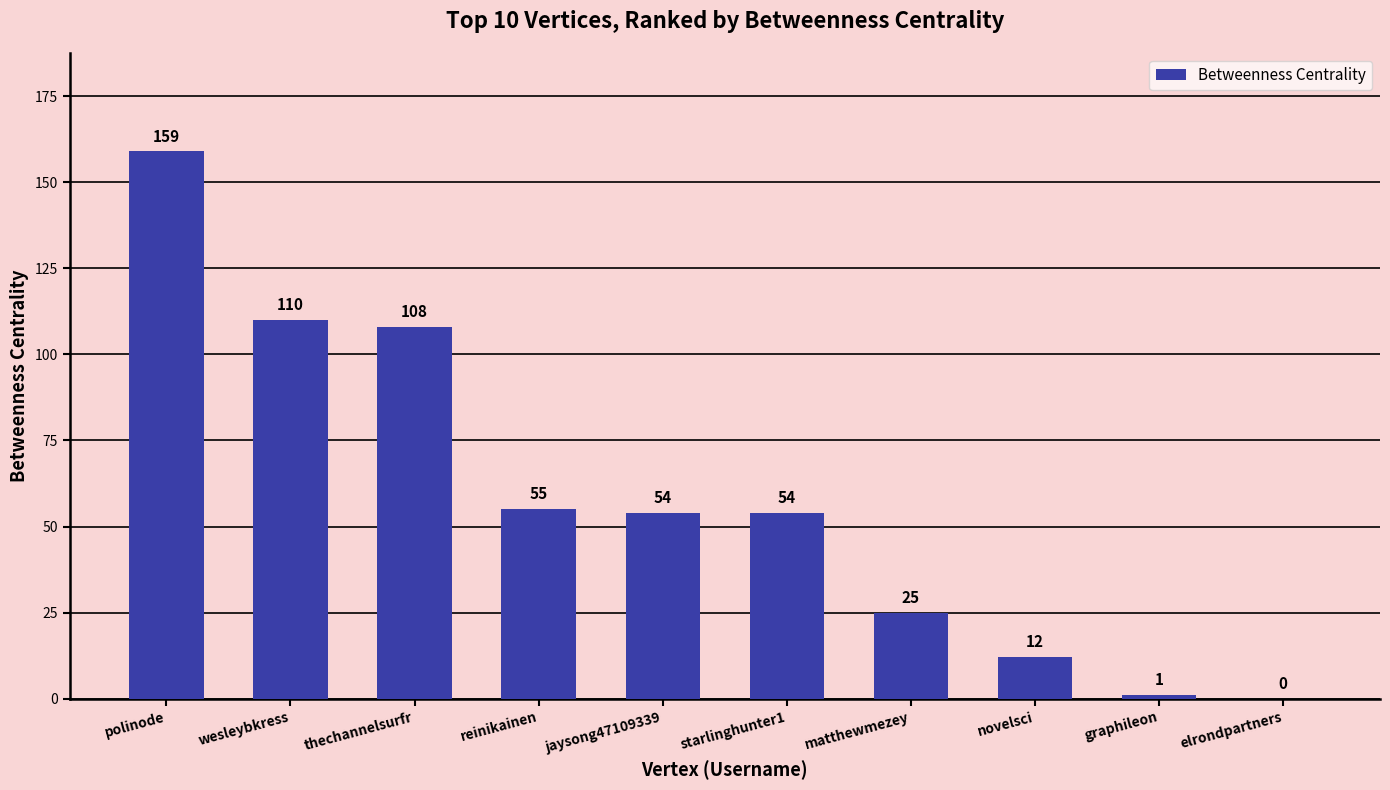

What is the sum of all values?

578